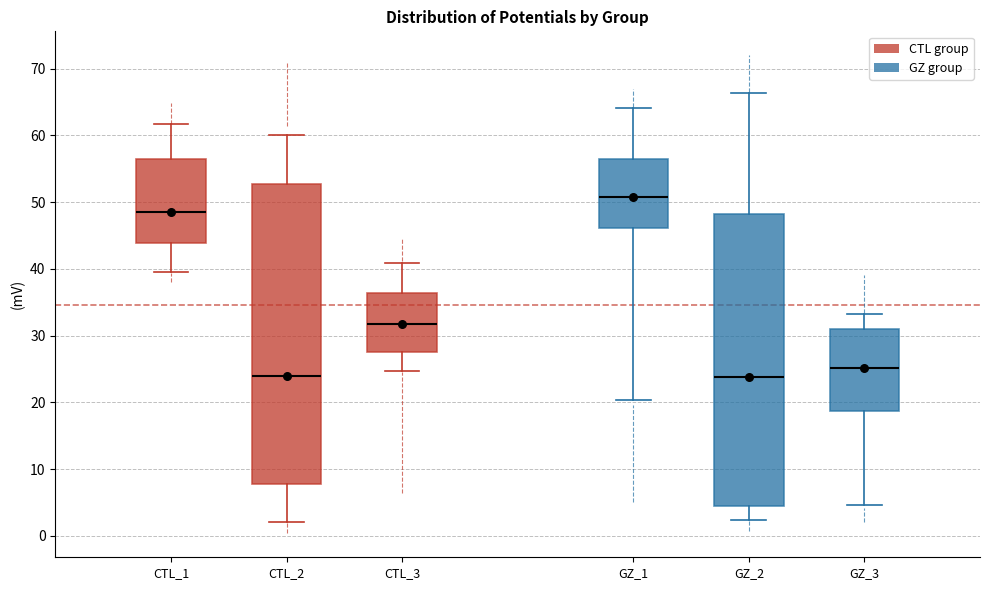

Where does the lower whisker of the box for GZ_2 end on the y-axis? The values are not printed on the chart, so give them approximately, as read against the axis.

2